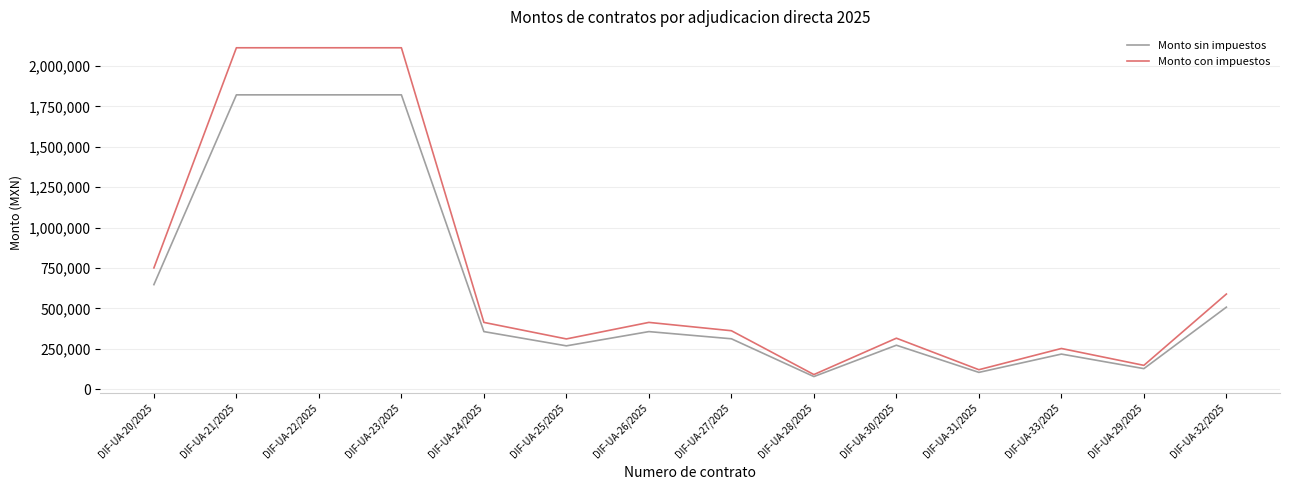

True or false: Monto sin impuestos has a value of 311439 at DIF-UA-27/2025.

True